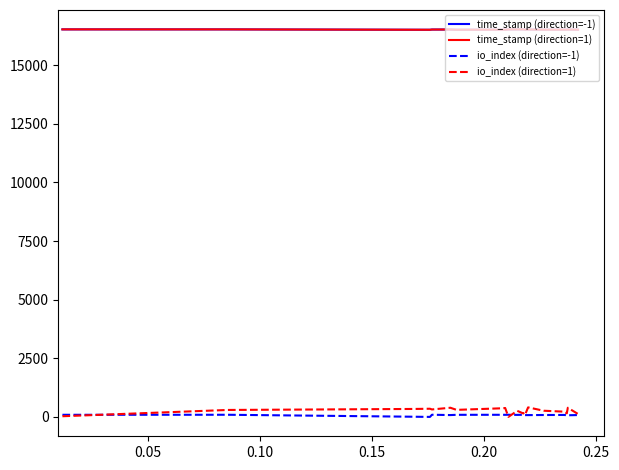

True or false: io_index (direction=-1) and time_stamp (direction=1) cross at least once.

False